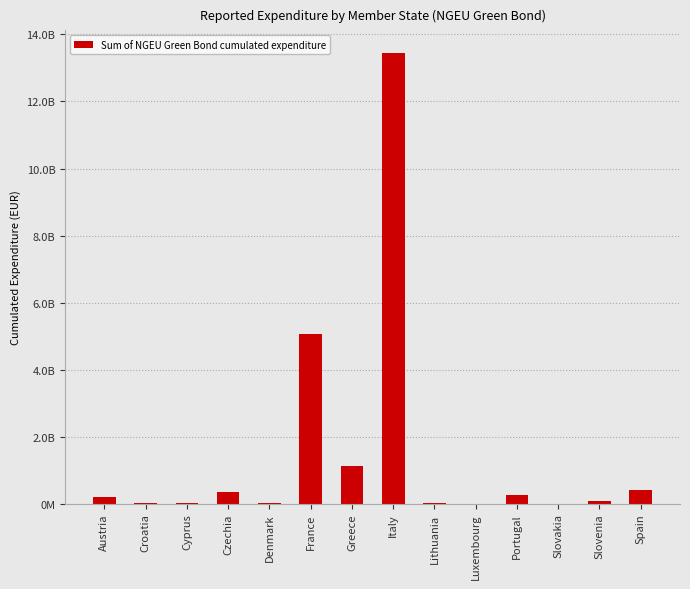

Are the bars grouped side by side (vs. stacked)?

No